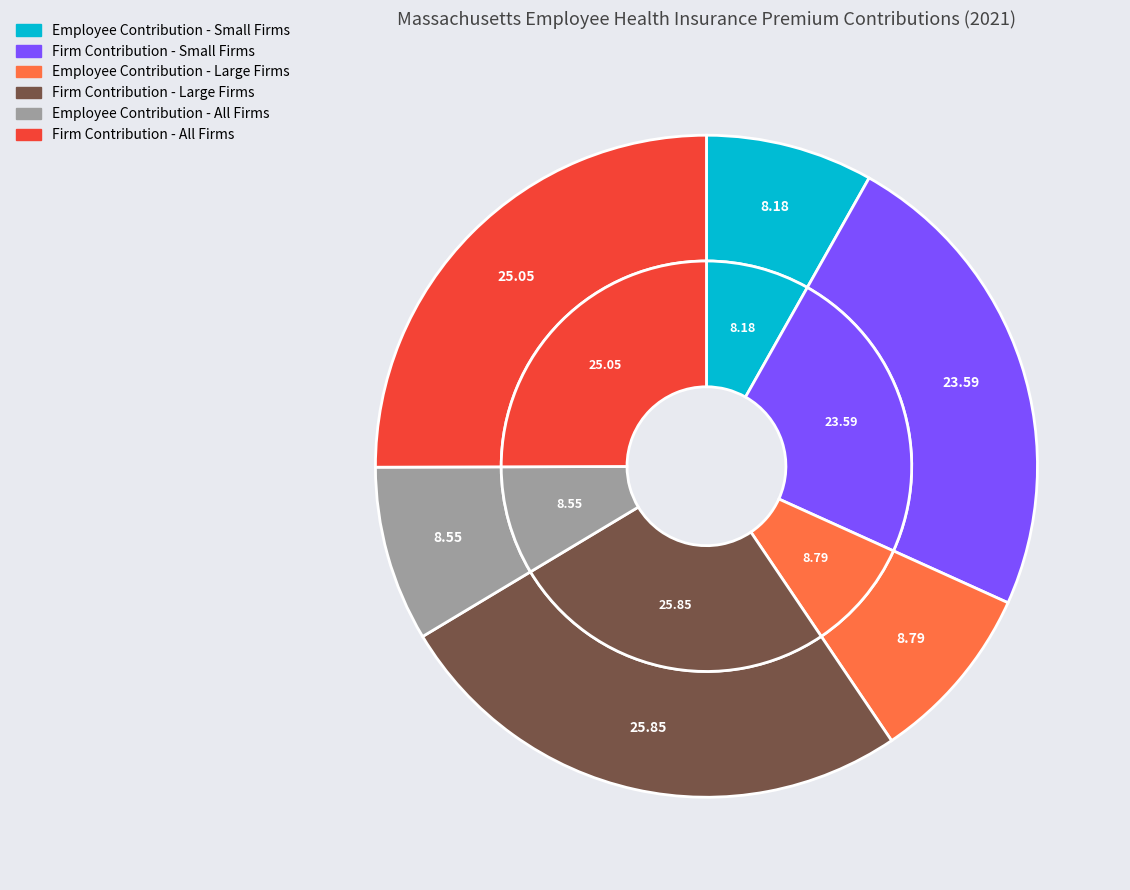

How many slices are in this pie chart?

6